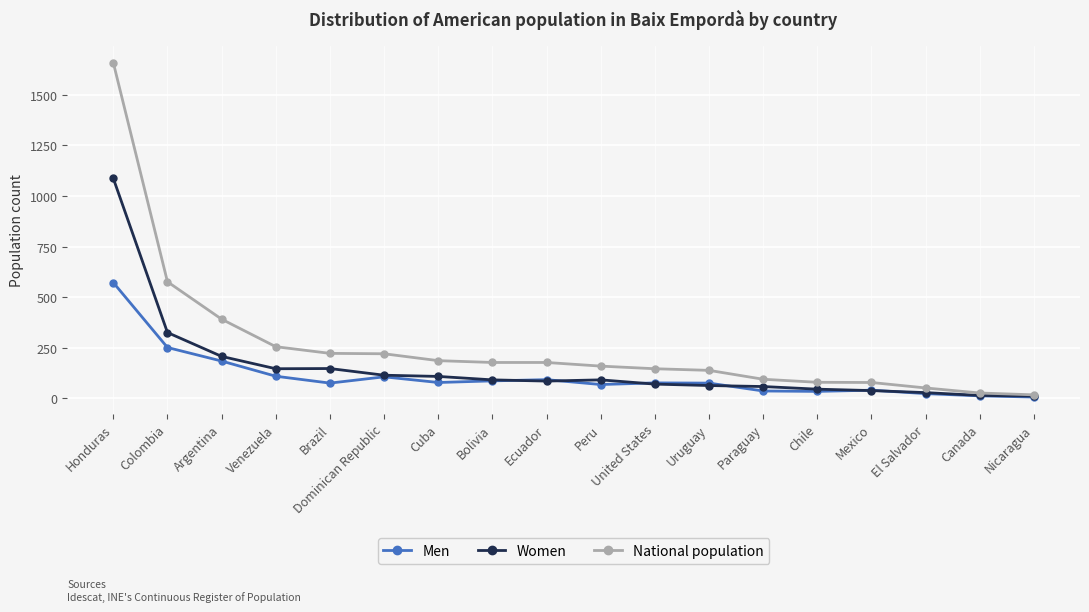

How many categories are shown in the chart?

18